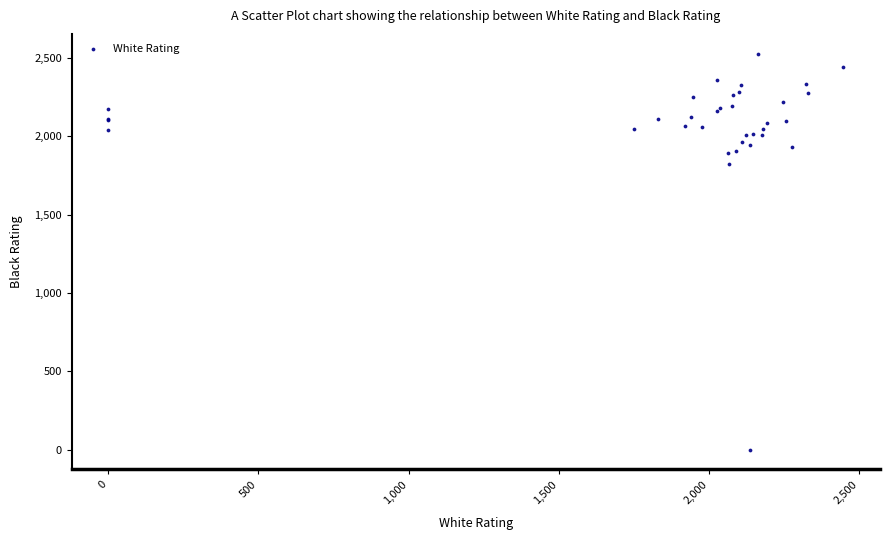

What Y value in the scatter plot is closest to 1264?

1822